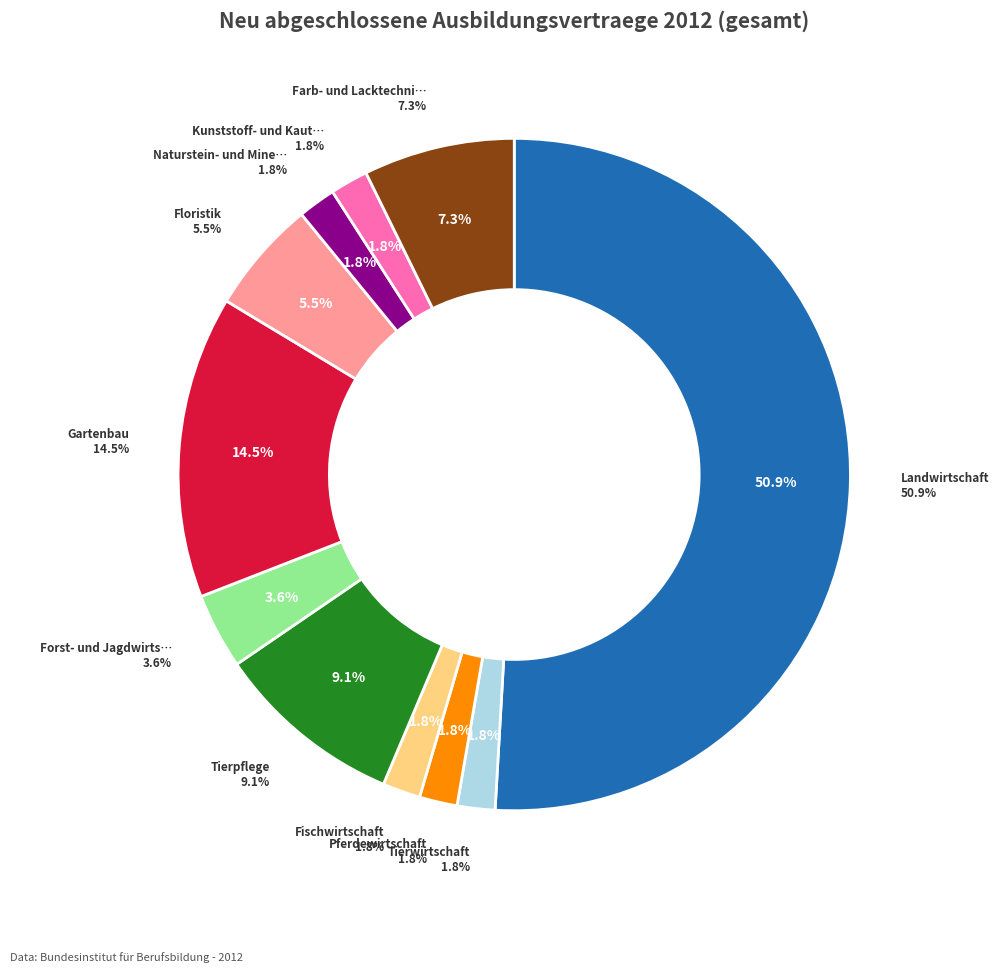

To the nearest percent, what portion does Forst- und Jagdwirtschaft represent?

4%